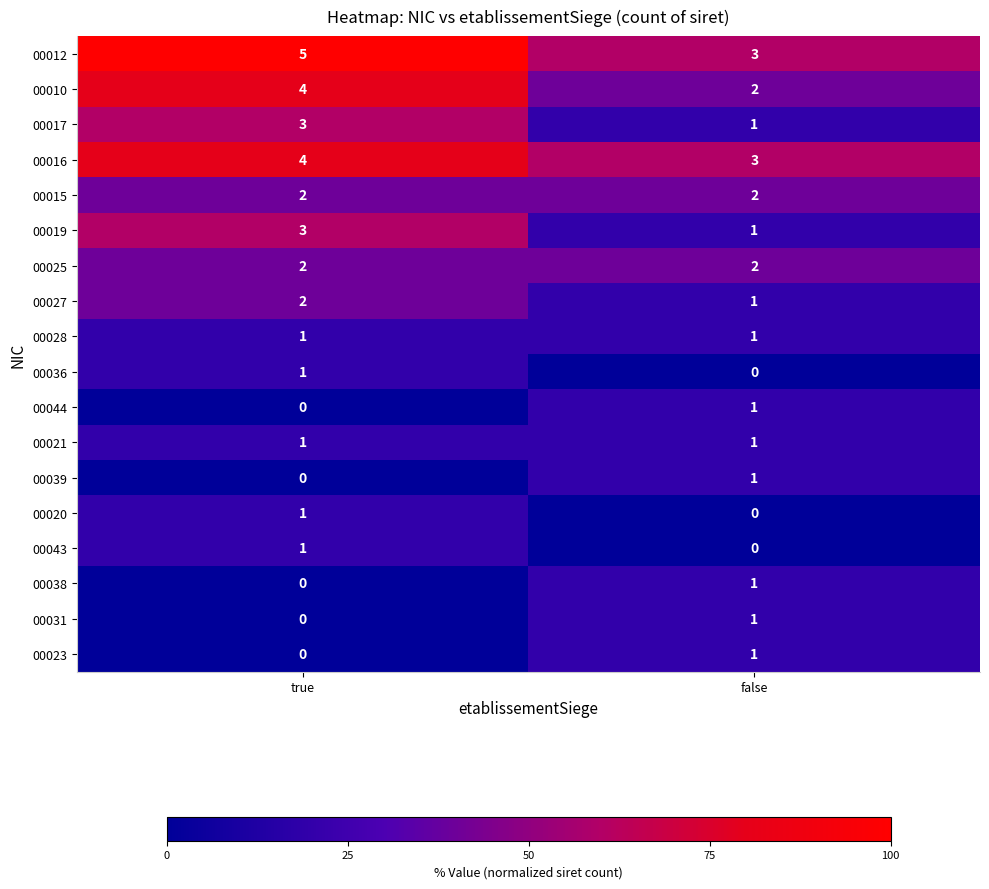

At which category is the sum across all series the highest?

true